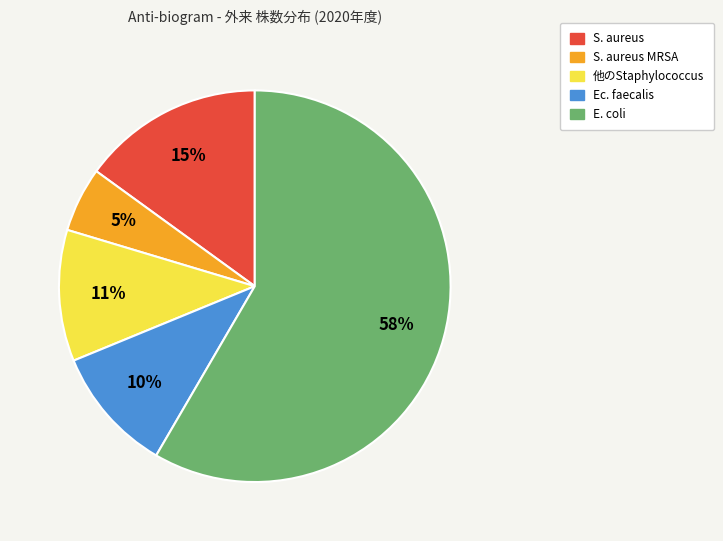

Does any single category account for the majority?

Yes